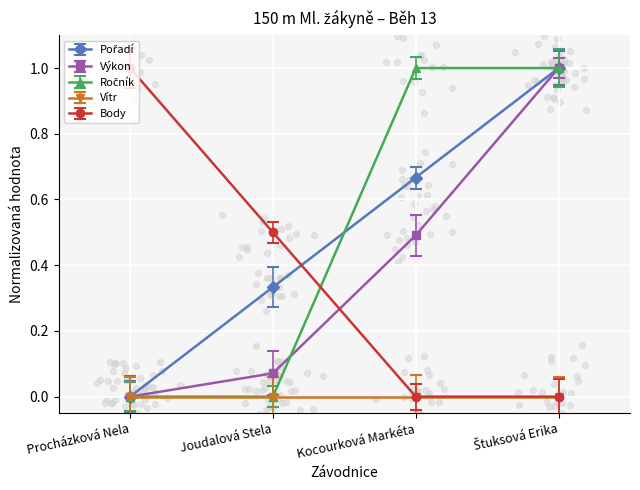

Which series contains the lowest Y value?

Pořadí